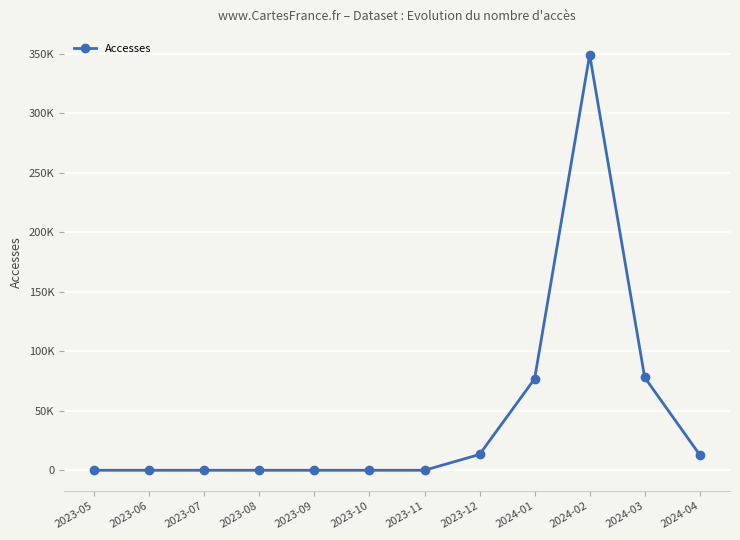

Does the chart have visible grid lines?

Yes